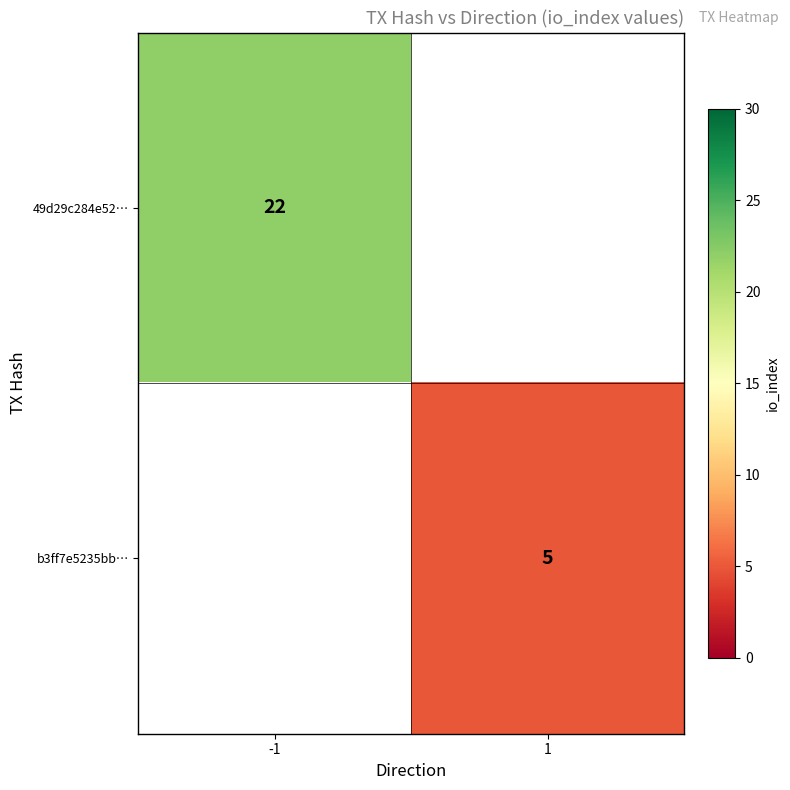

The value of b3ff7e5235bb… at 1 is 5. True or false?

True